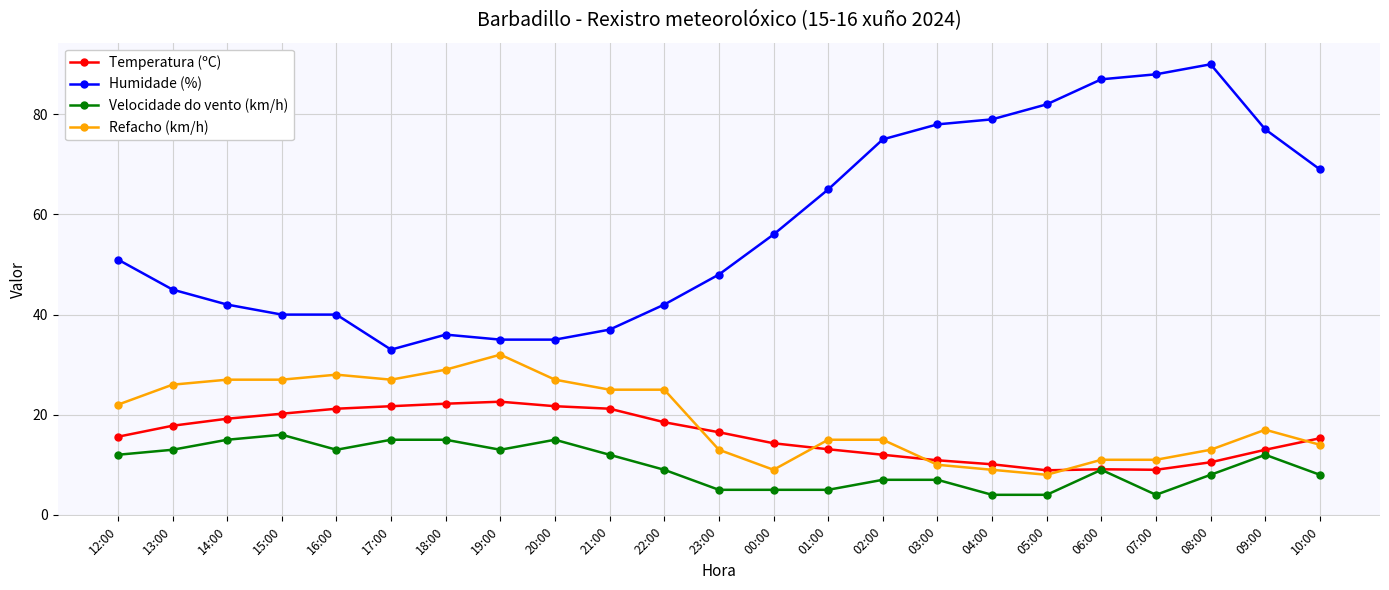

The Temperatura (ºC) series shows 2.7 at 06:00. True or false?

False